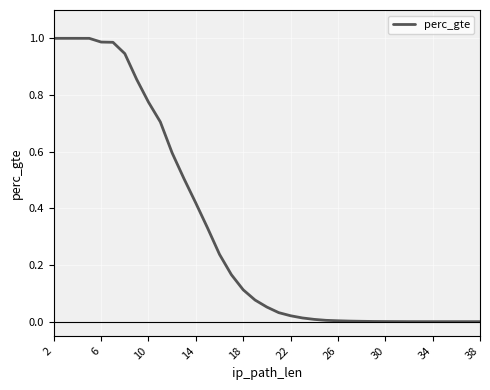

What is the difference between the second highest and minimum values?

1.0